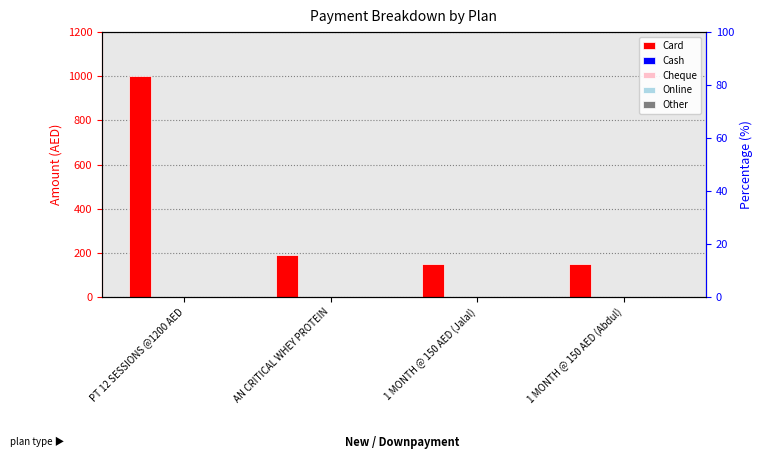

List the labels in order of Card value, smallest first.

1 MONTH @ 150 AED (Jalal), 1 MONTH @ 150 AED (Abdul), AN CRITICAL WHEY PROTEIN, PT 12 SESSIONS @1200 AED